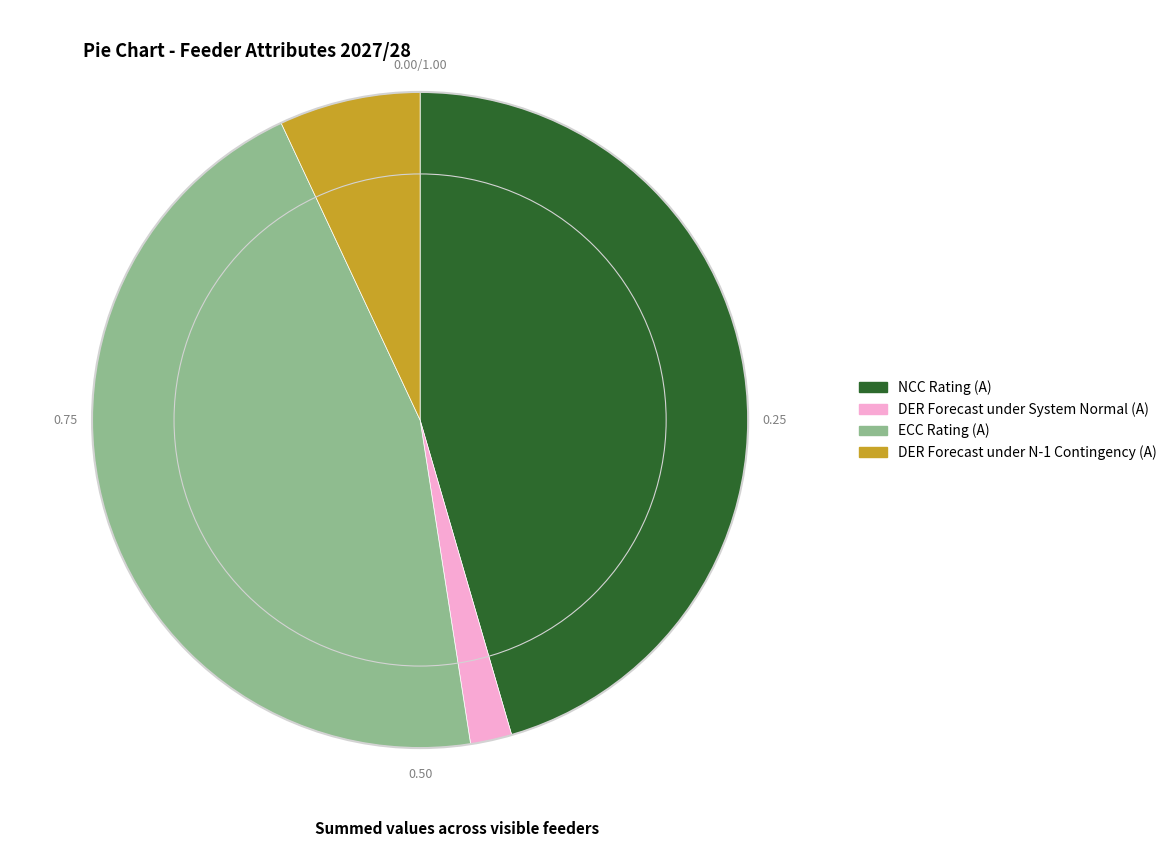

Which category has the smallest portion of the pie?

DER Forecast under System Normal (A)